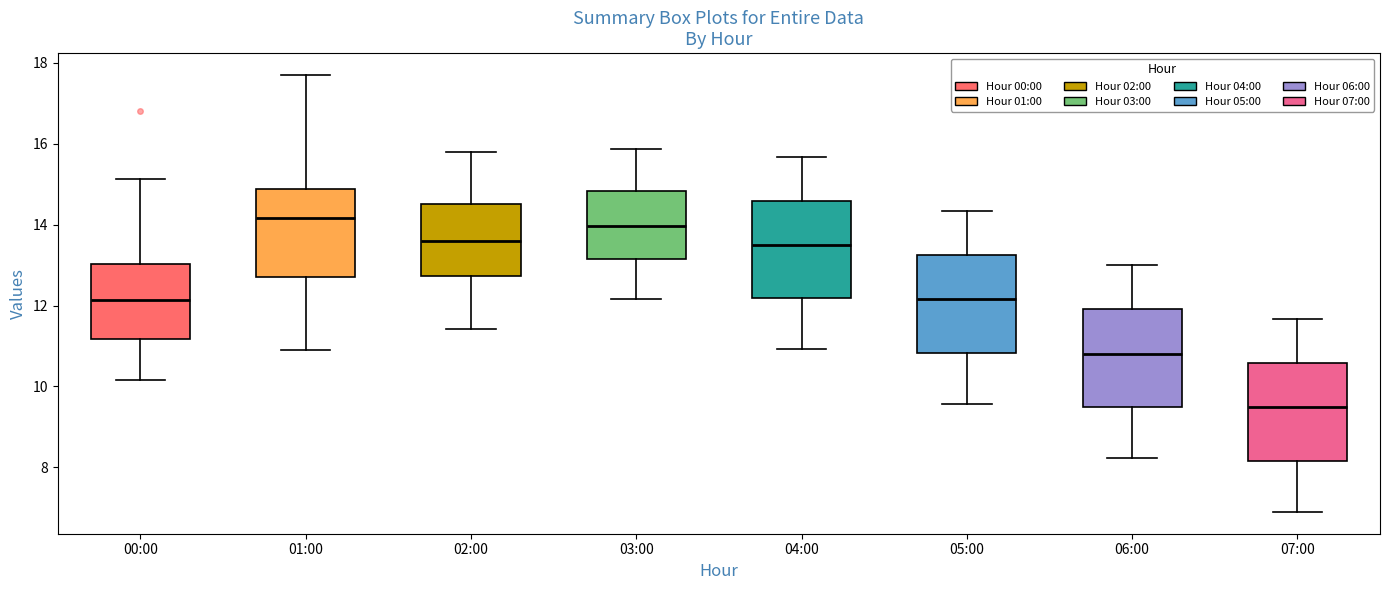

Reading left to right, read every box against the y-axis: the position of its median line, the range the box covers, and the ends of its whiskers. The values are not printed on the chart, so give them approximately, as read against the axis.

00:00: median 12.2, box 11.2 to 13.0, whiskers 10.2 to 15.2
01:00: median 14.2, box 12.8 to 14.8, whiskers 11.0 to 17.8
02:00: median 13.6, box 12.8 to 14.6, whiskers 11.4 to 15.8
03:00: median 14.0, box 13.2 to 14.8, whiskers 12.2 to 15.8
04:00: median 13.6, box 12.2 to 14.6, whiskers 11.0 to 15.6
05:00: median 12.2, box 10.8 to 13.2, whiskers 9.6 to 14.4
06:00: median 10.8, box 9.4 to 12.0, whiskers 8.2 to 13.0
07:00: median 9.4, box 8.2 to 10.6, whiskers 7.0 to 11.6